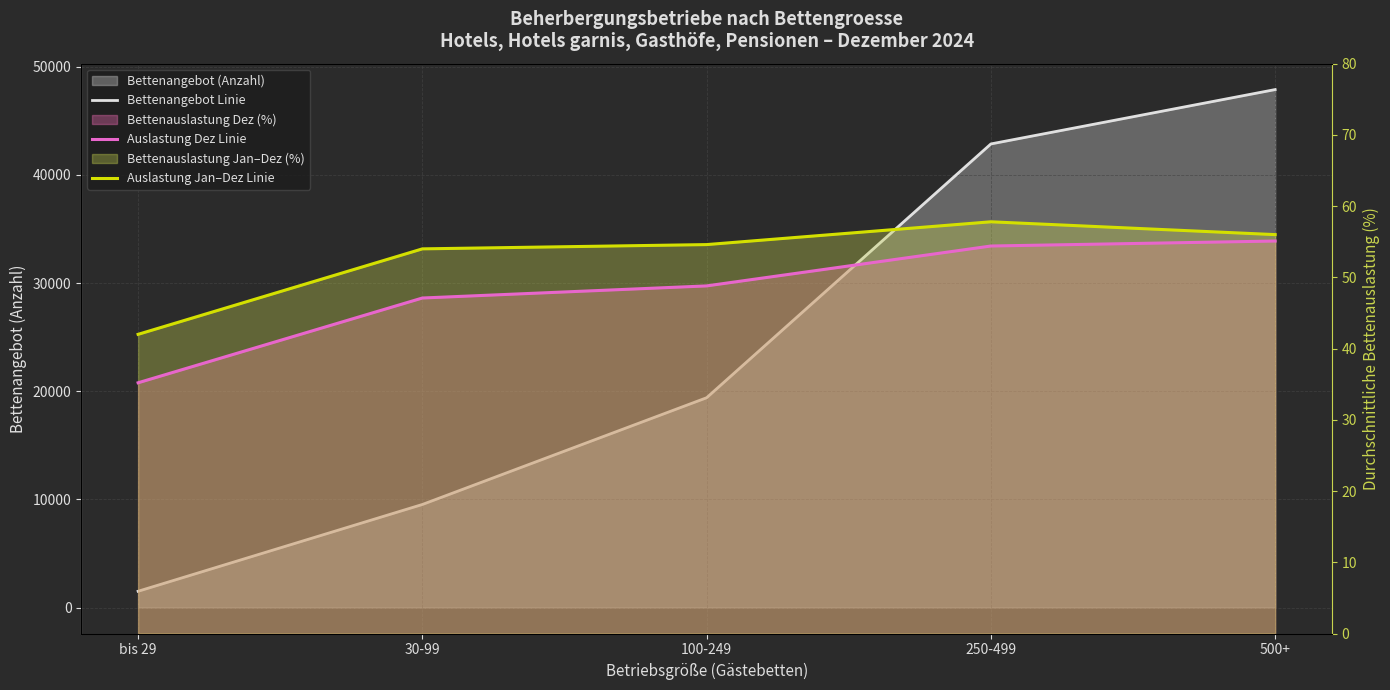

What position from the left is 250-499?

4